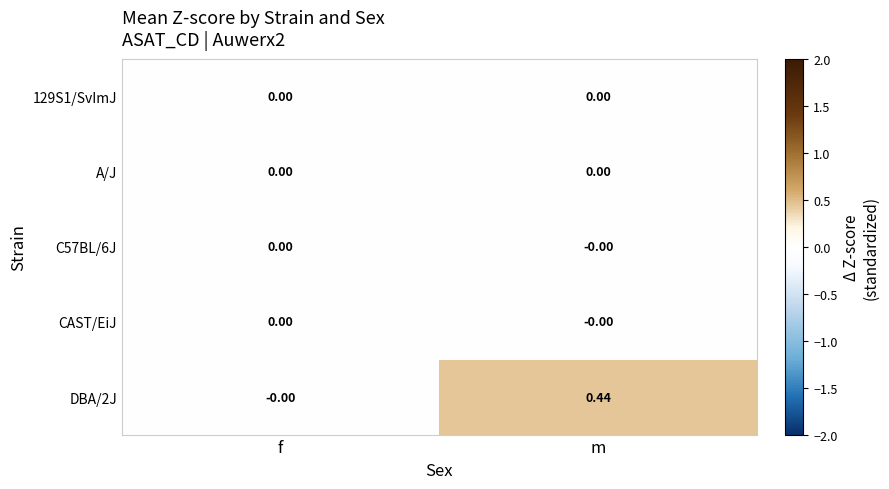

Which category has the highest value across all series?

m